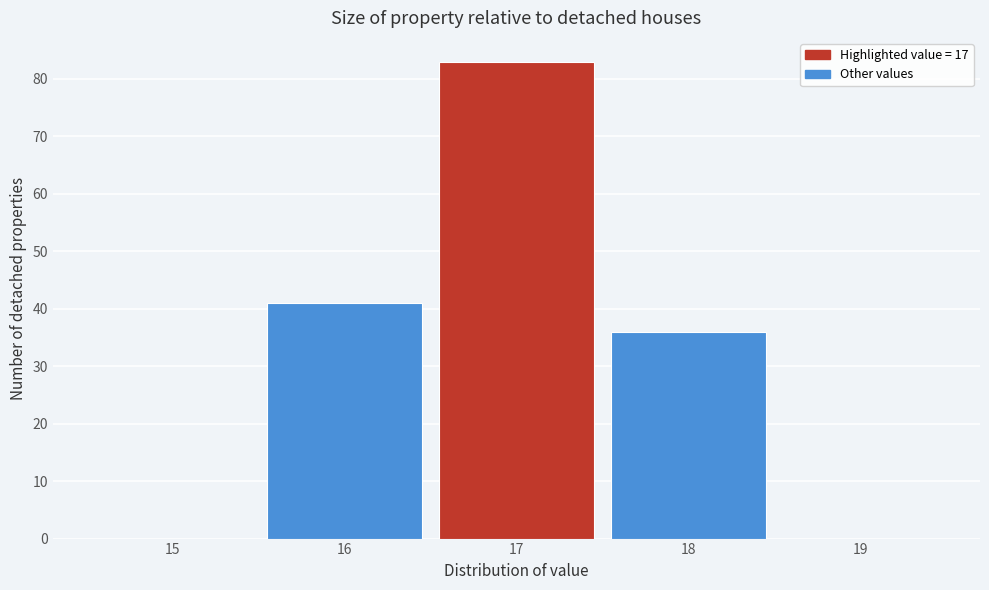

Reading left to right, list every bar in this chart as the range it spans on the x-axis followed by its height. The values are not printed on the chart, so give them approximately, as read against the axis.

14.5 to 15.5: 0
15.5 to 16.5: 41
16.5 to 17.5: 83
17.5 to 18.5: 36
18.5 to 19.5: 0